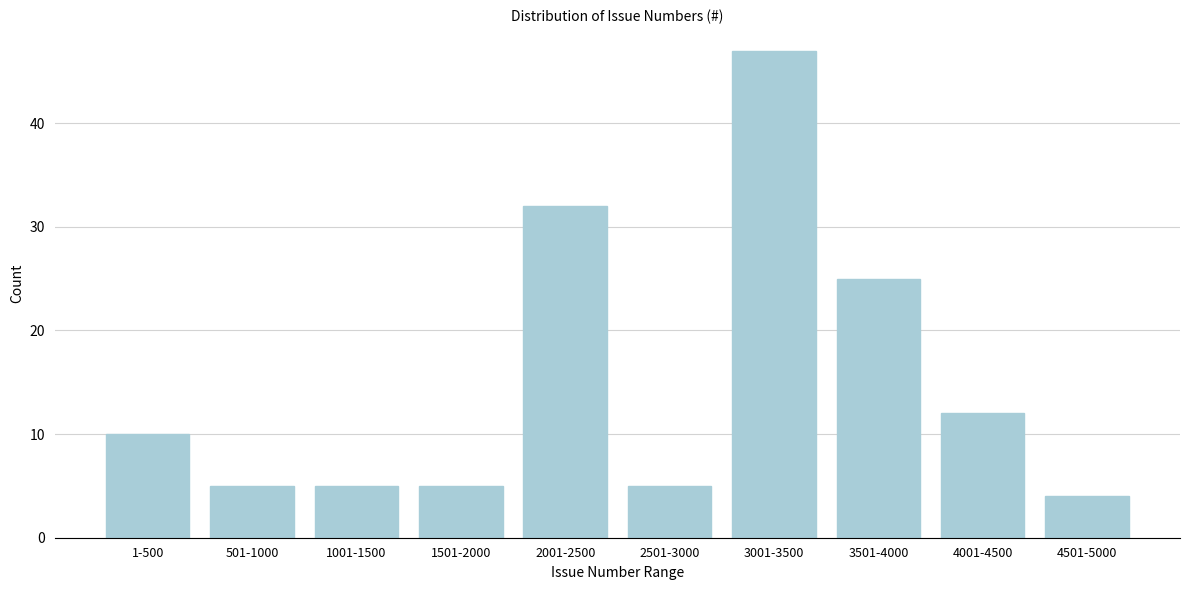

Reading left to right, list all the values displayed in this chart.

10	5	5	5	32	5	47	25	12	4